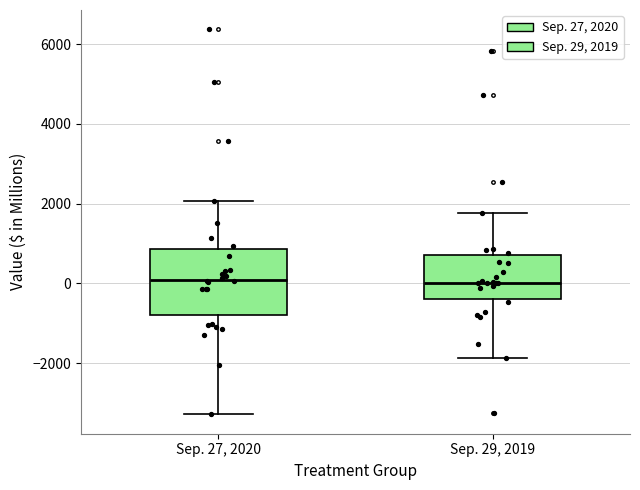

Where does the lower whisker of the box for Sep. 27, 2020 end on the y-axis? The values are not printed on the chart, so give them approximately, as read against the axis.

-3200